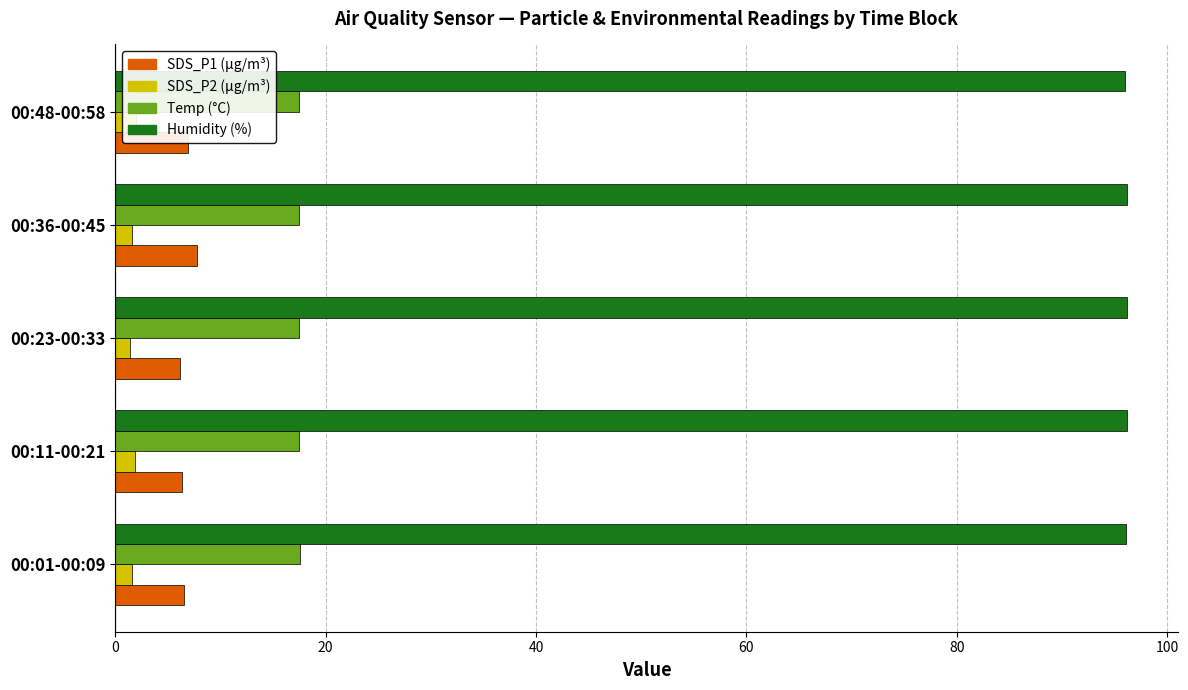

True or false: Temp has a value of 30.8 at 00:23-00:33.

False